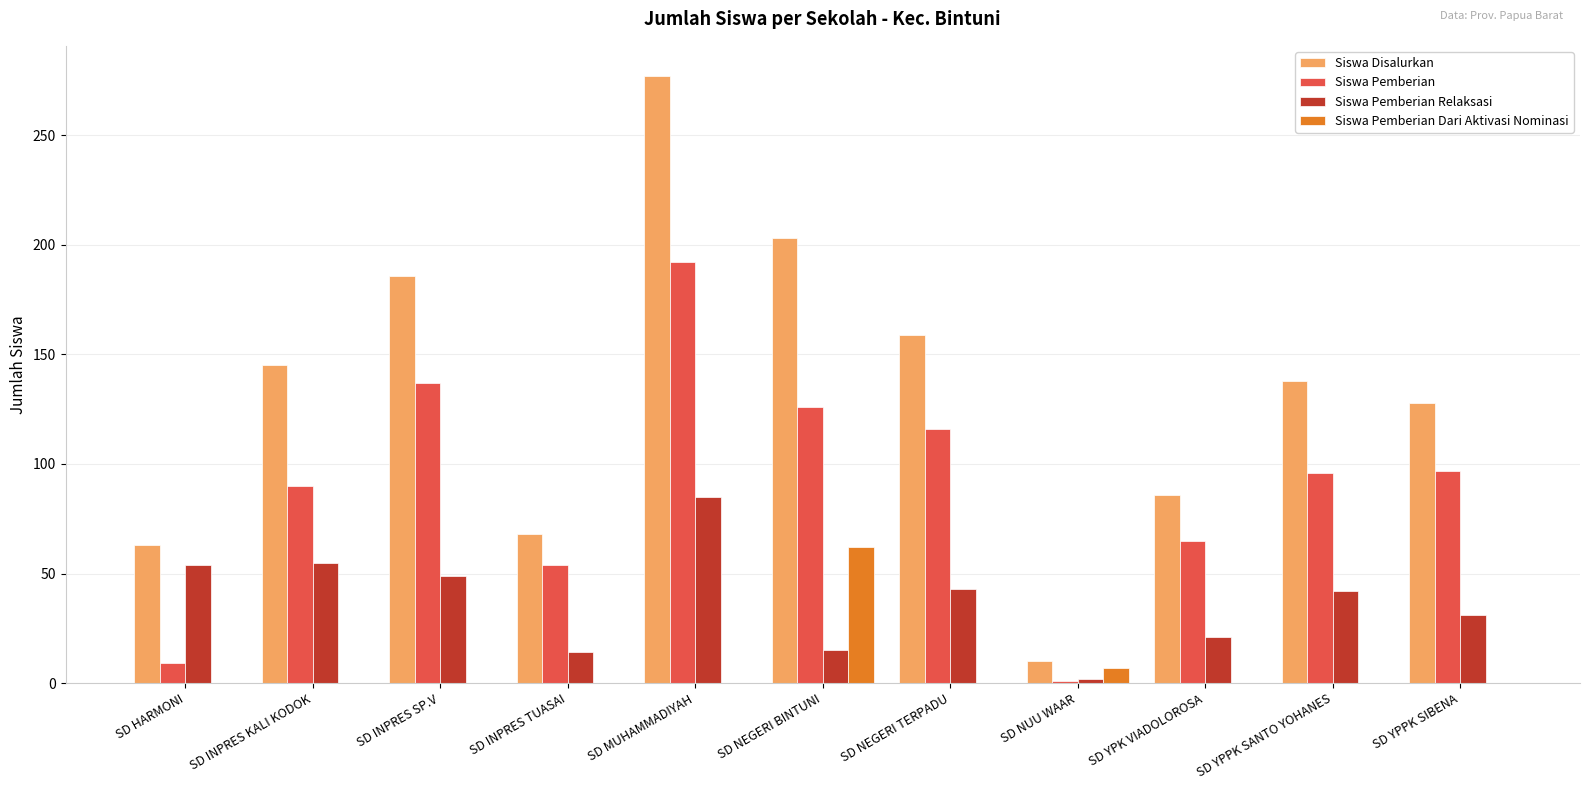

Which category has the highest value in the Siswa Pemberian Dari Aktivasi Nominasi series?

SD NEGERI BINTUNI